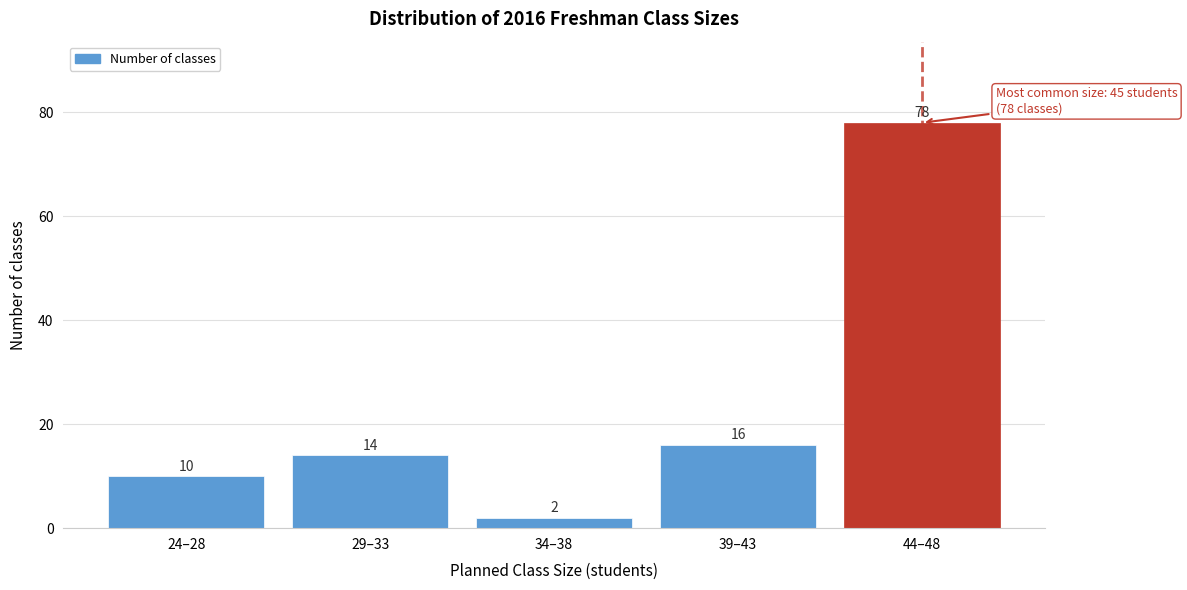

Reading right to left, list all the values displayed in this chart.

78	16	2	14	10